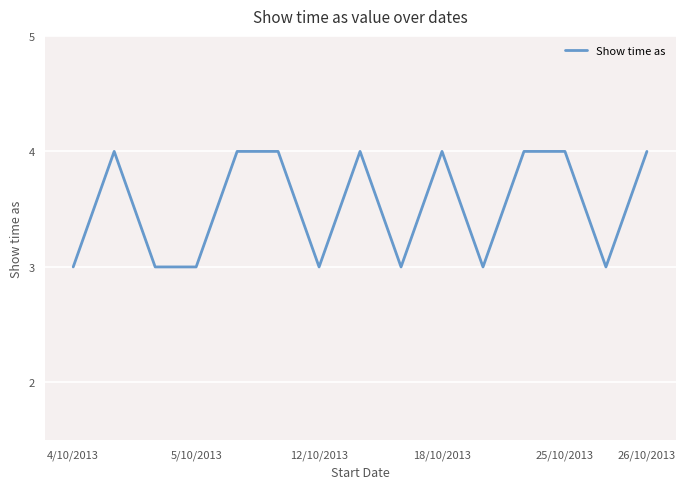

What is the minimum value shown in the chart?

3